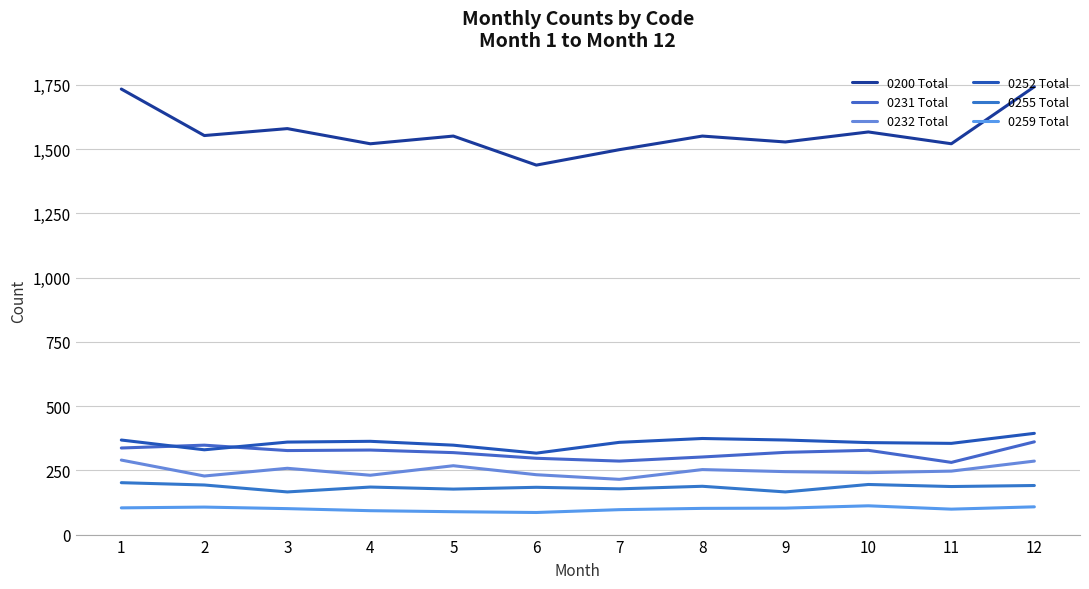

Where is 0232 Total nearest to the value 252?

8